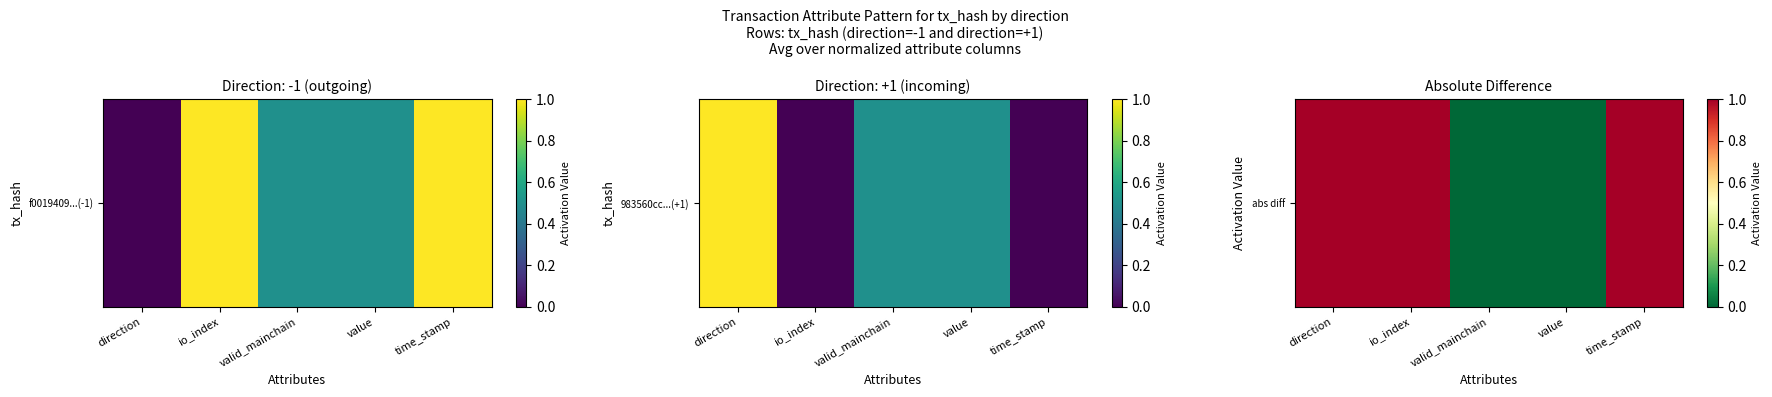

What is the change in value from direction to value?

-1